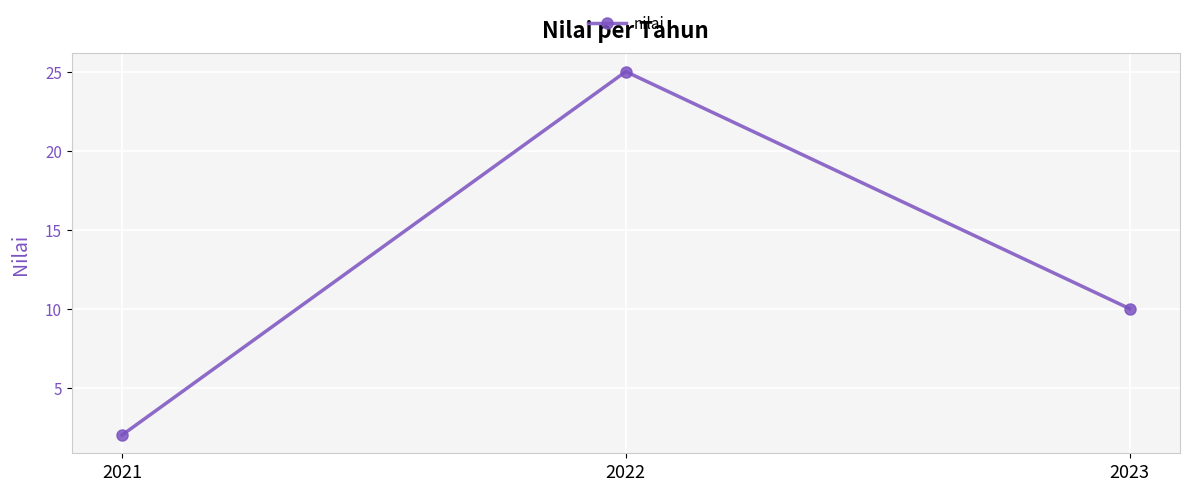

Rank the categories by value from lowest to highest.

2021, 2023, 2022